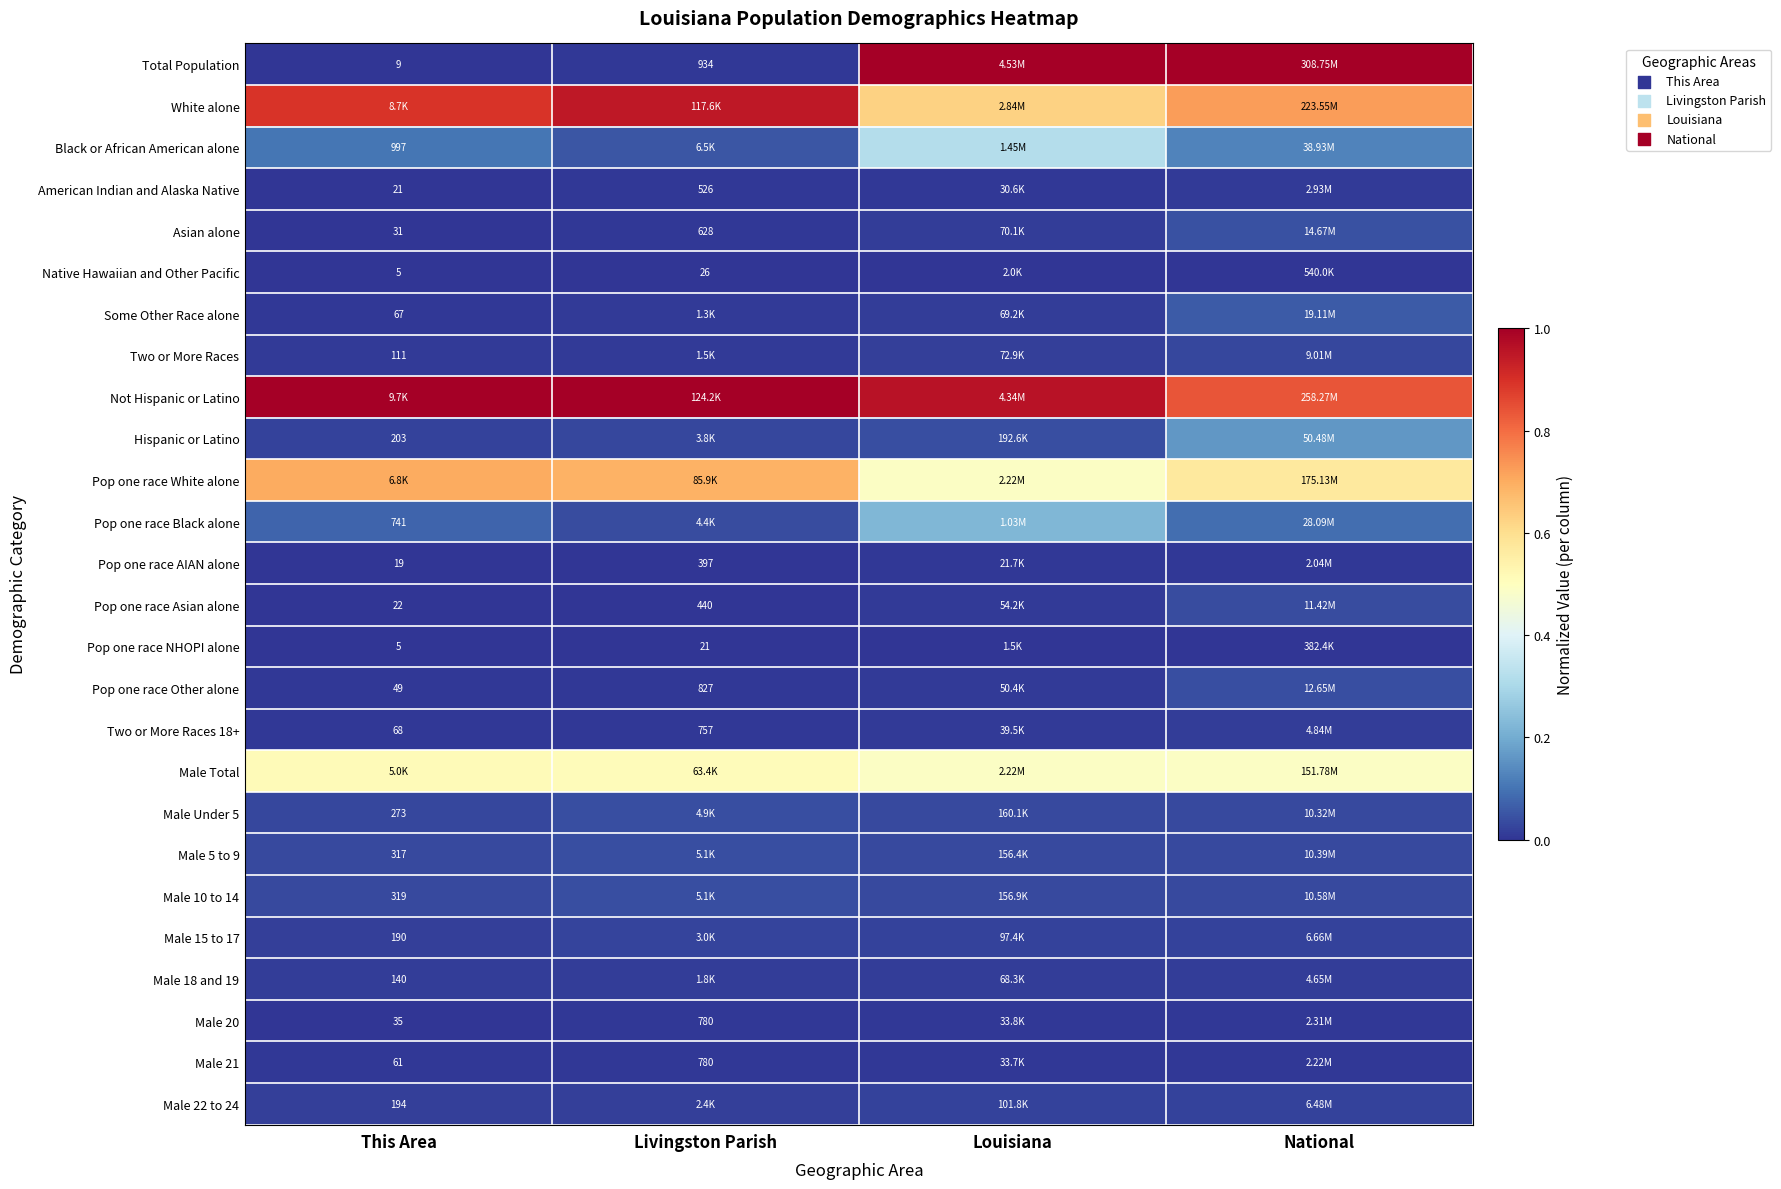

Between This Area and Louisiana, which series saw the biggest shift?

Total Population